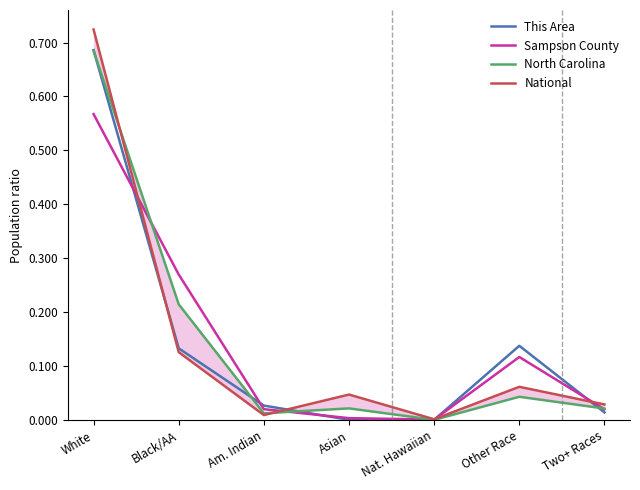

Where do This Area and North Carolina first cross each other?

White and Black/AA